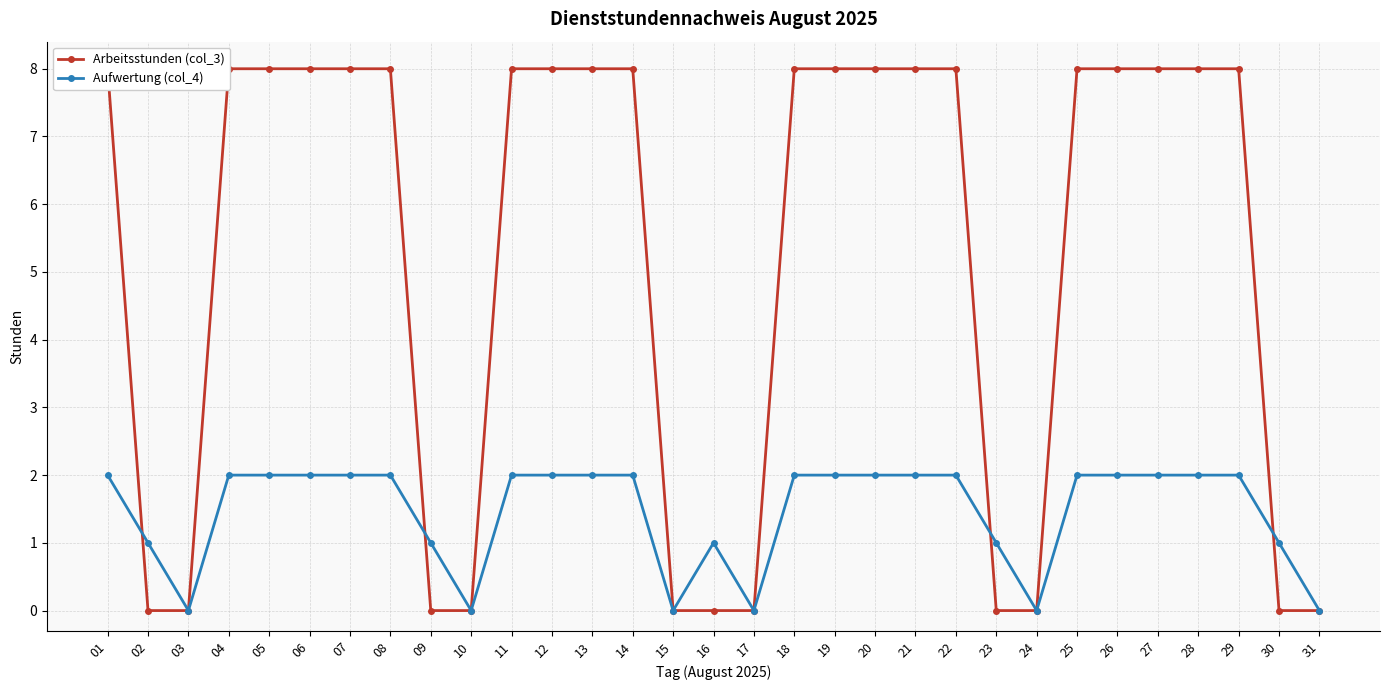

What is the total value across all series at 26?

10